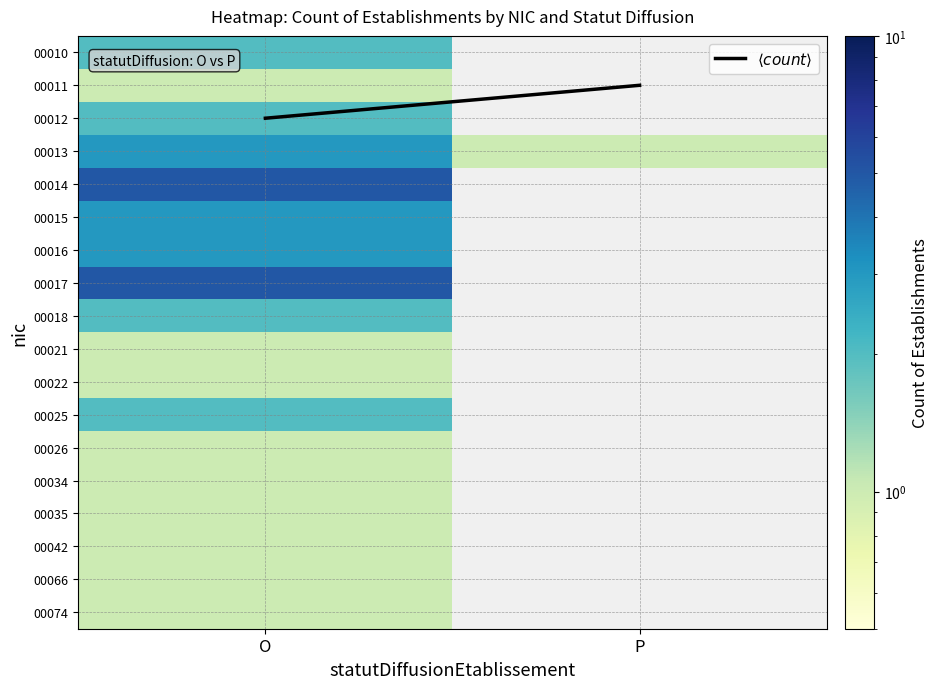

Which has a higher value, O or P?

O